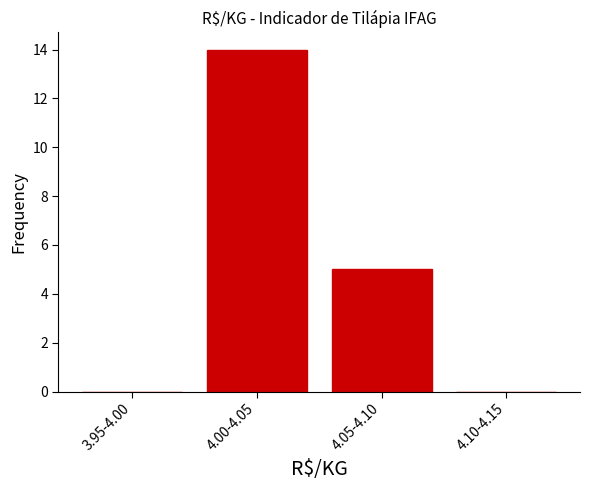

Reading left to right, list all the values displayed in this chart.

3.95-4.00=0	4.00-4.05=14	4.05-4.10=5	4.10-4.15=0